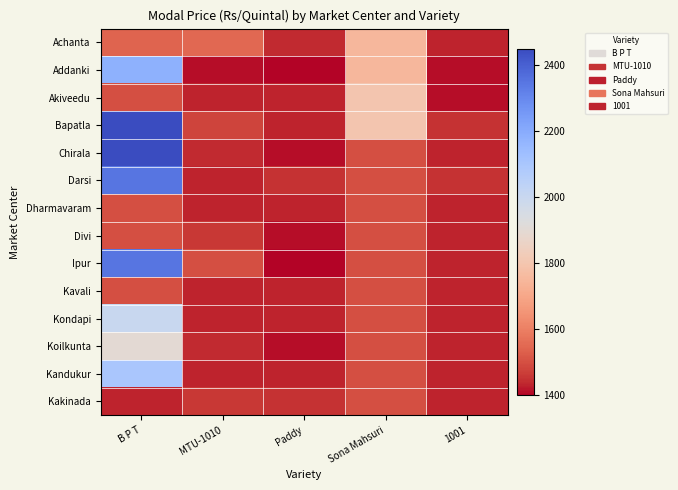

Between Paddy and 1001, which series saw the biggest shift?

Ipur